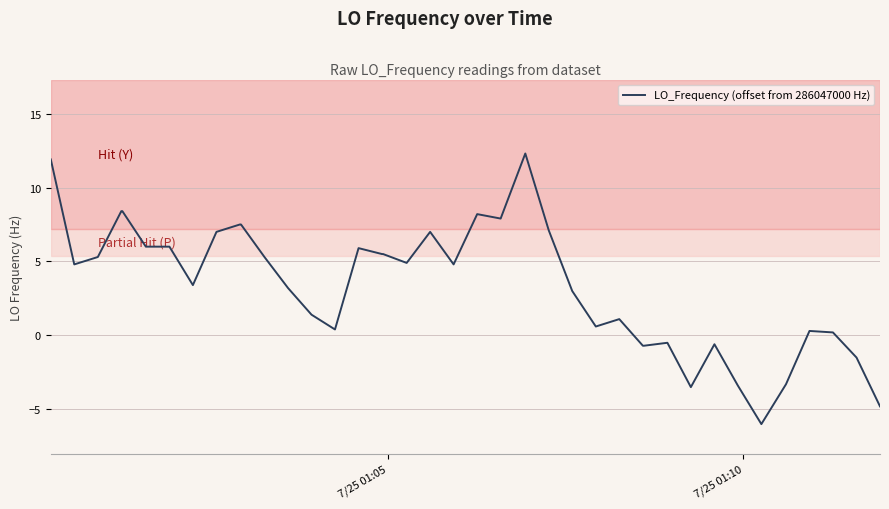

What is the difference between the maximum and minimum values?

18.3